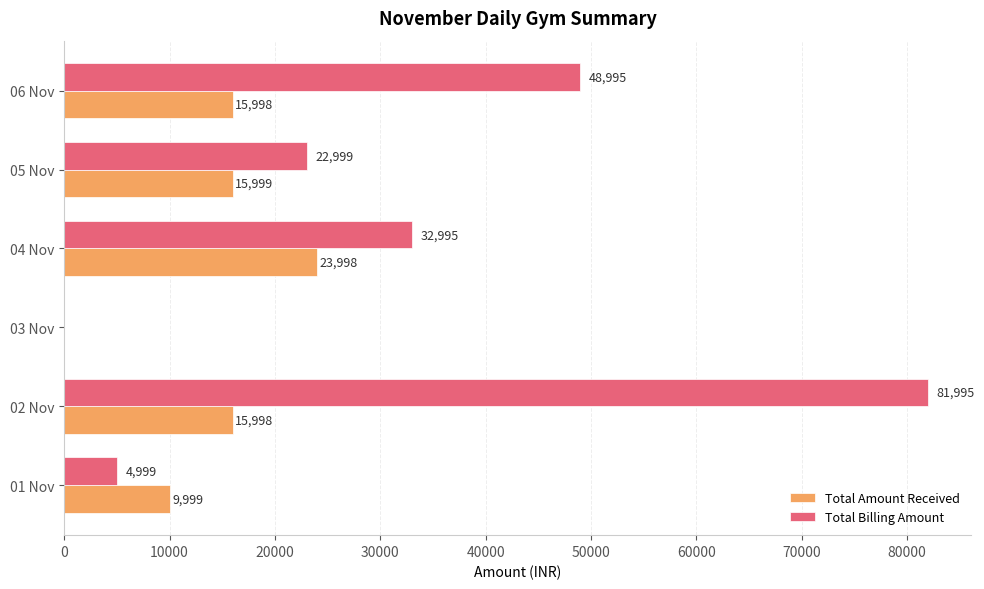

Which series changed the most between 04 Nov and 06 Nov?

Total Billing Amount